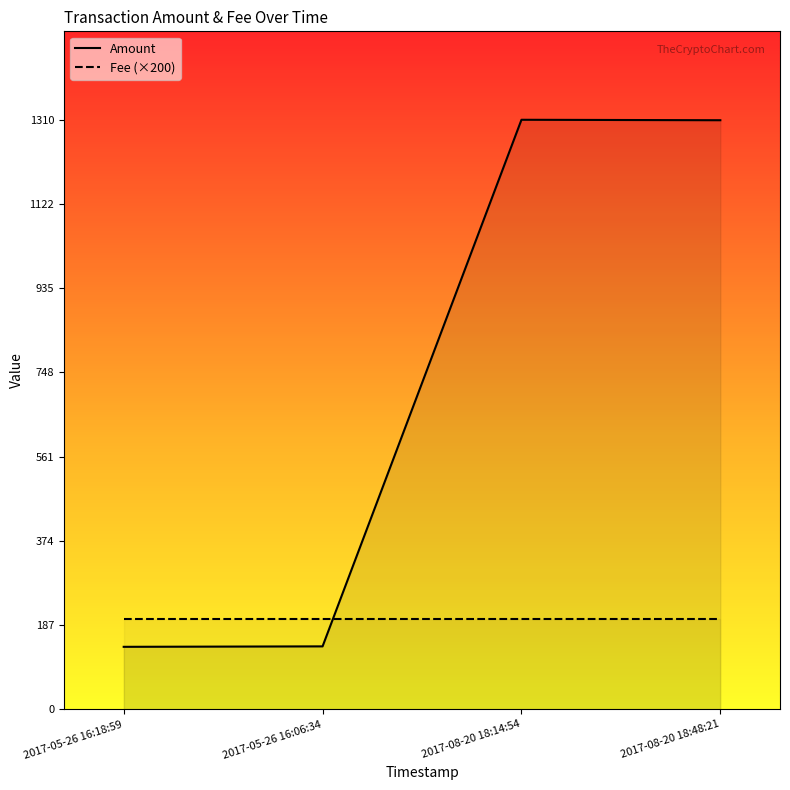

Does the chart display data point markers on the line(s)?

No